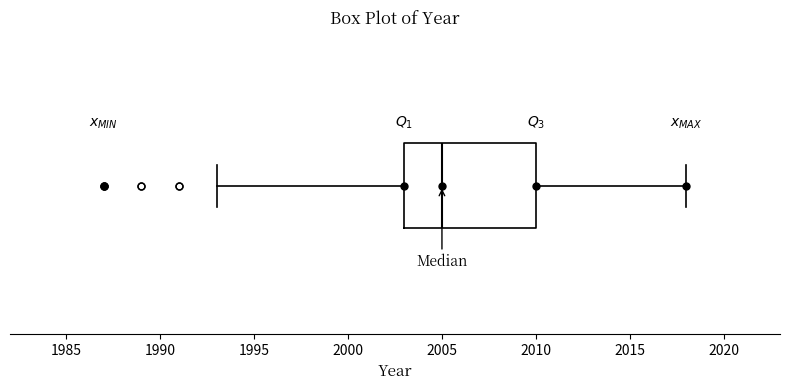

Read this box plot against the x-axis: the position of the median line, the range covered by the box, and the ends of both whiskers. The values are not printed on the chart, so give them approximately, as read against the axis.

median 2005, box 2003 to 2010, whiskers 1993 to 2018